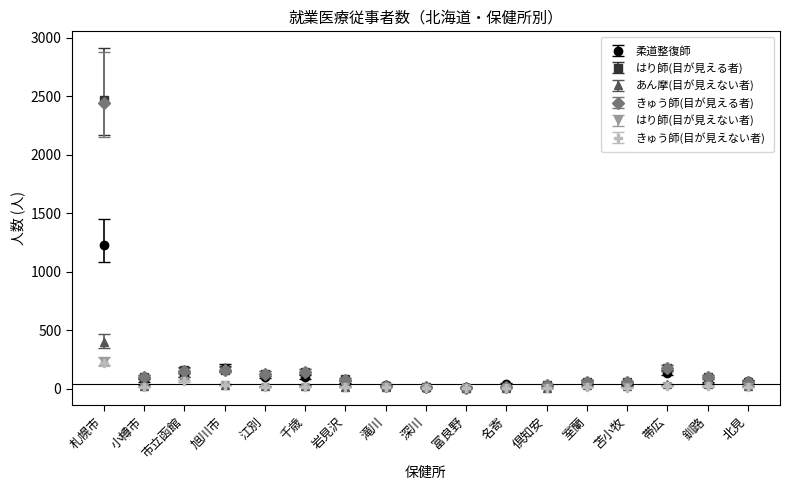

What is the difference between the highest and lowest values at 小樽市?

86